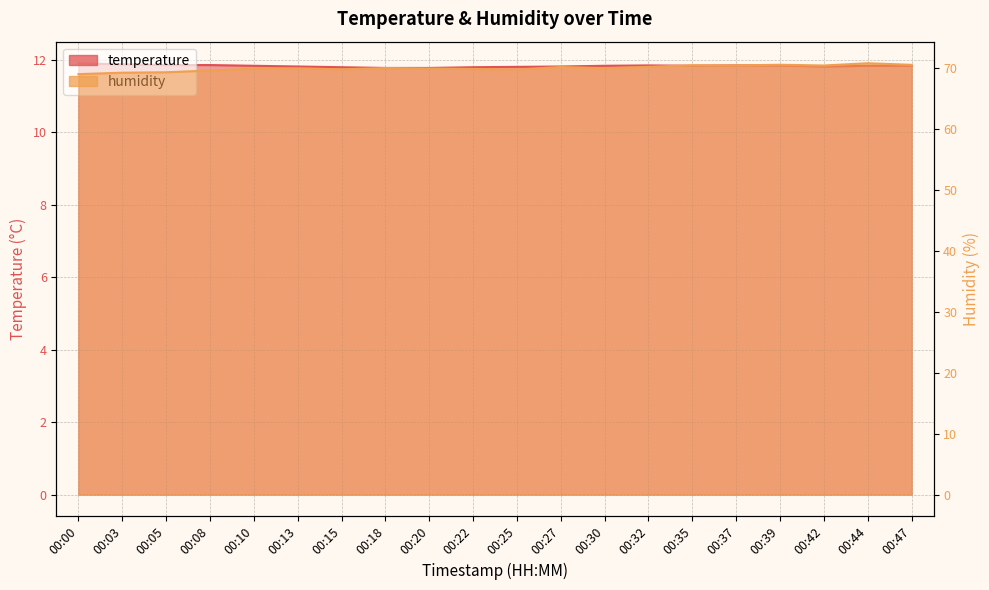

What is the sum of all humidity values?

1398.0